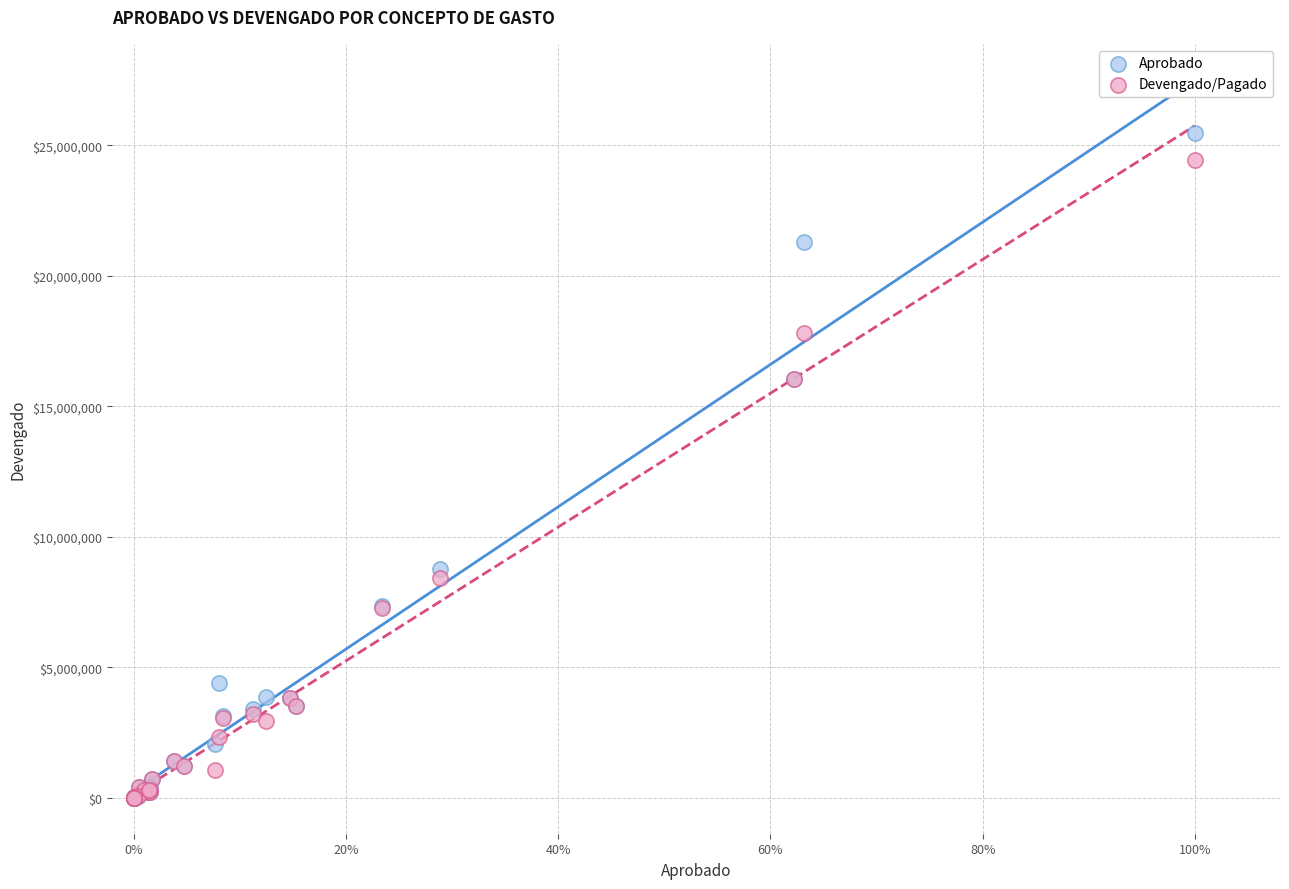

What are all the series names shown in the legend?

Aprobado, Devengado/Pagado